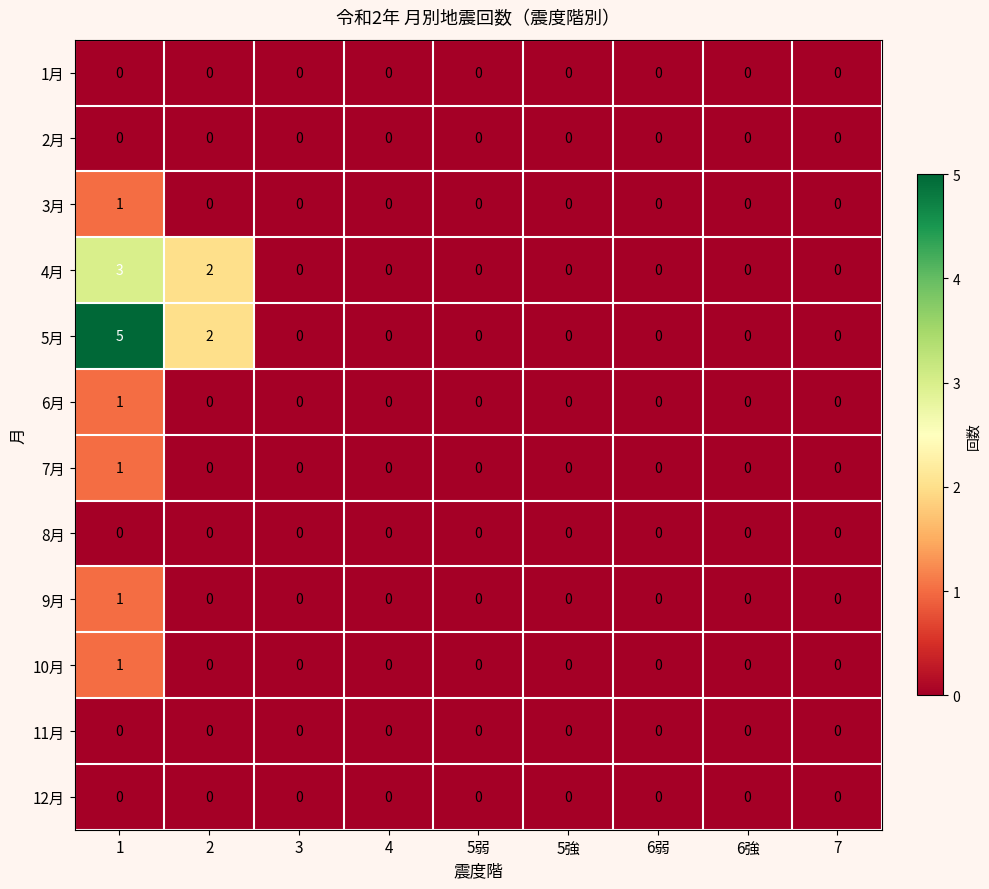

Which series has the widest spread of values?

5月